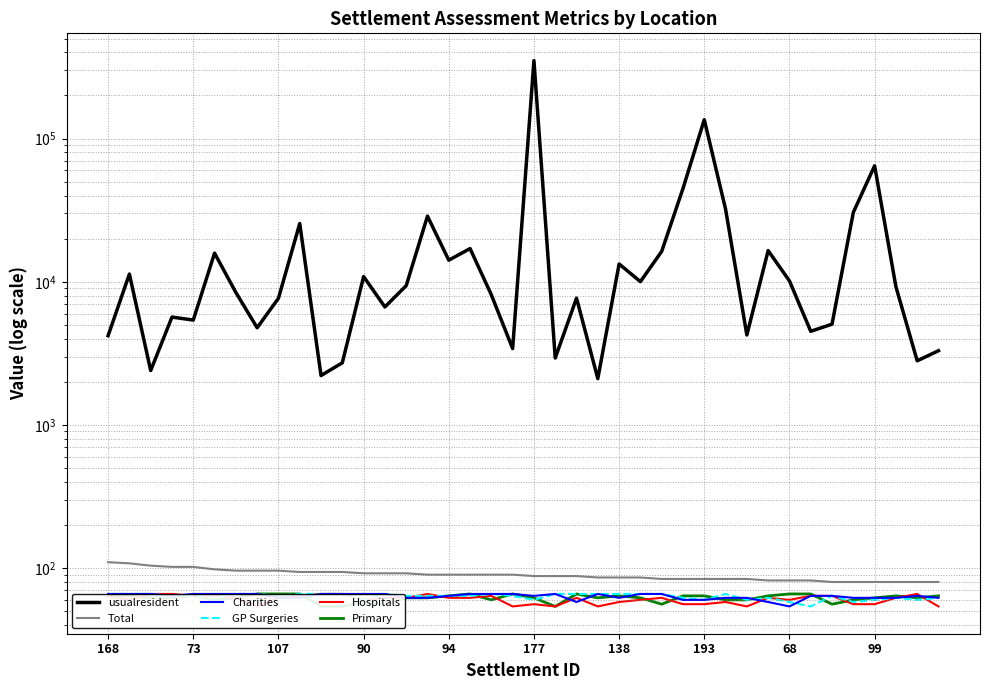

Is the value of usualresident at 94 greater than the value of Hospitals at 90?

Yes